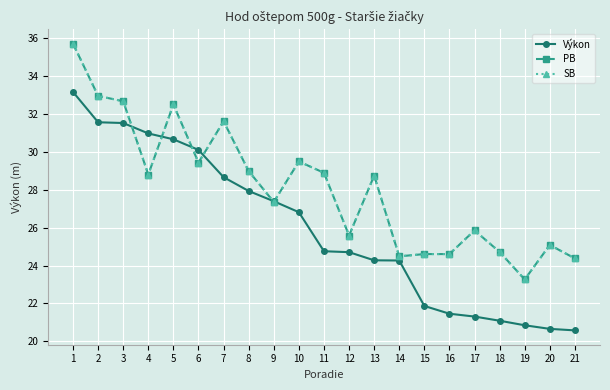

At which category is the sum across all series the highest?

1